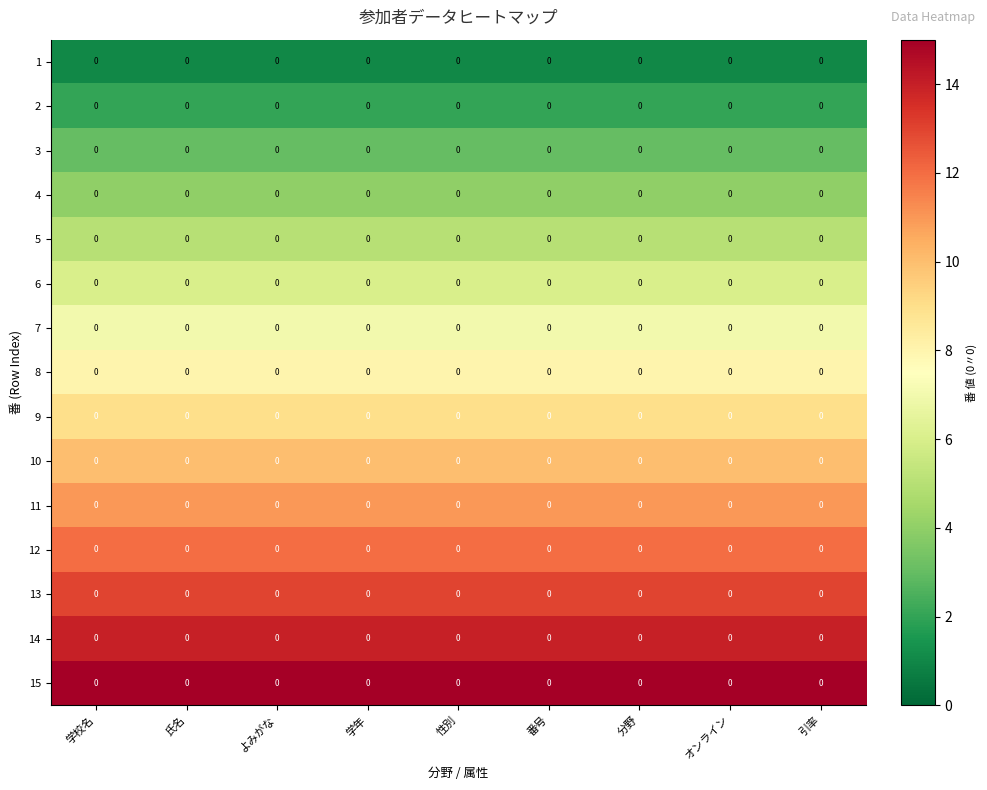

What is the total value across all series at 学年?

120